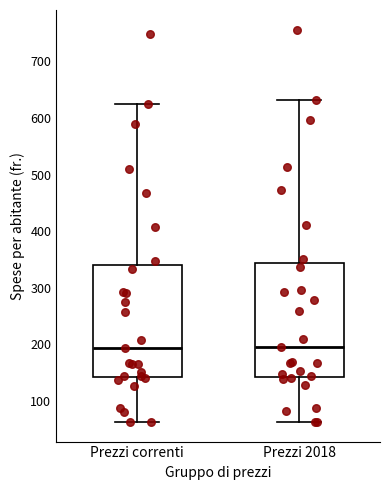

Reading left to right, read every box against the y-axis: the position of its median line, the range the box covers, and the ends of its whiskers. The values are not printed on the chart, so give them approximately, as read against the axis.

Prezzi correnti: median 190, box 140 to 340, whiskers 60 to 630
Prezzi 2018: median 200, box 140 to 340, whiskers 60 to 630